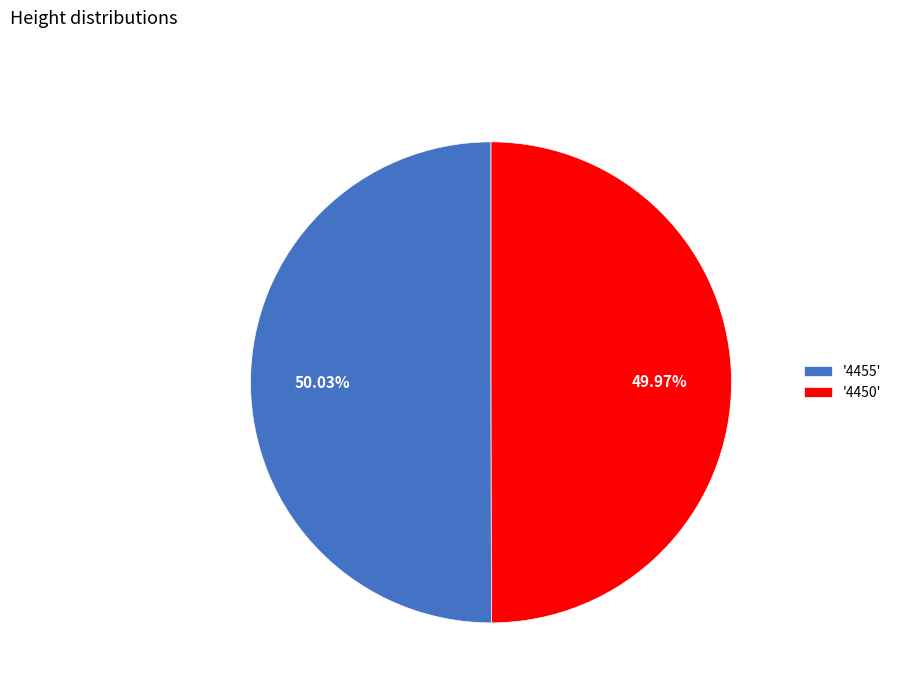

Is there any slice that represents more than half of the pie?

Yes